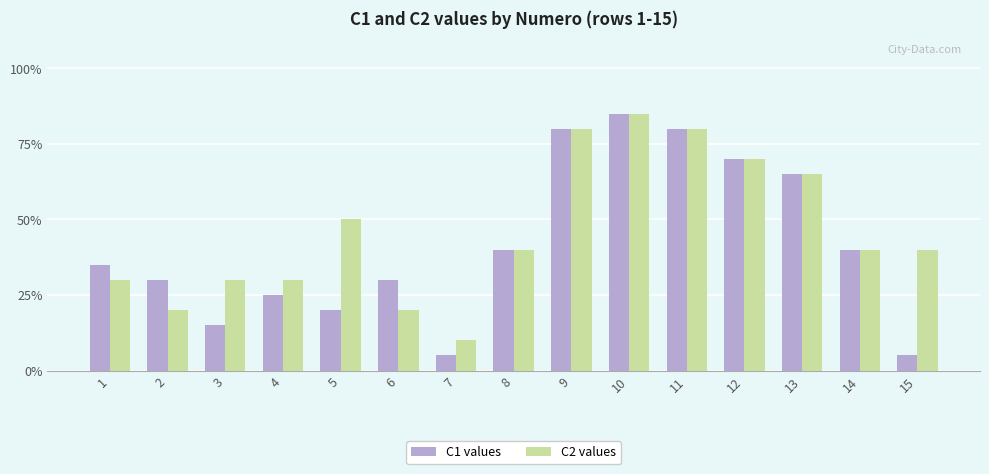

Which series has the widest spread of values?

C1 values